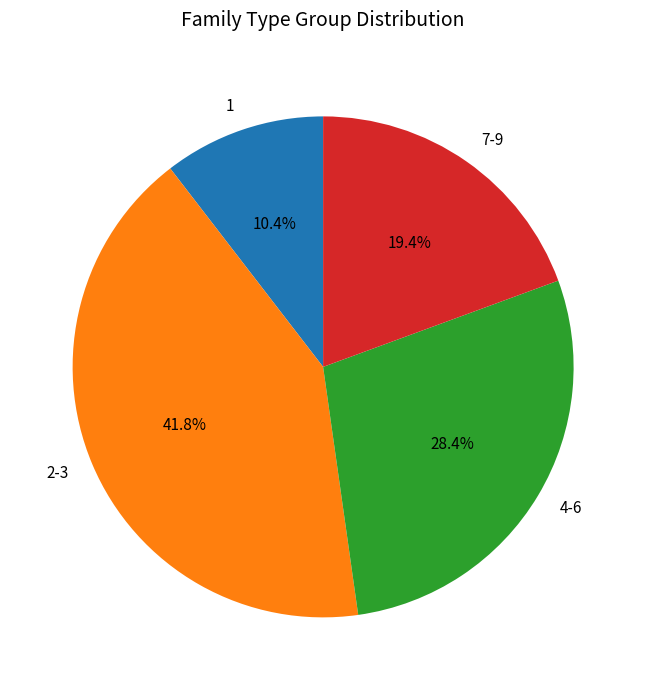

Count the number of slices in the pie.

4